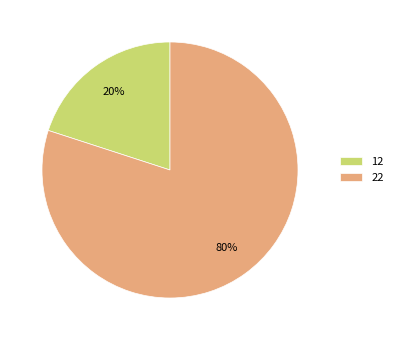

Which category accounts for the majority?

22